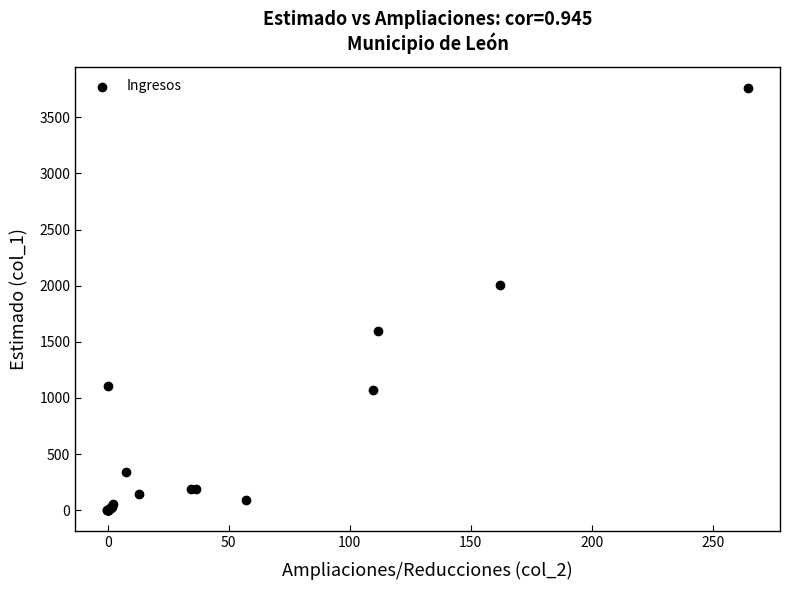

What Y value in the scatter plot is closest to 1880?

2004.4